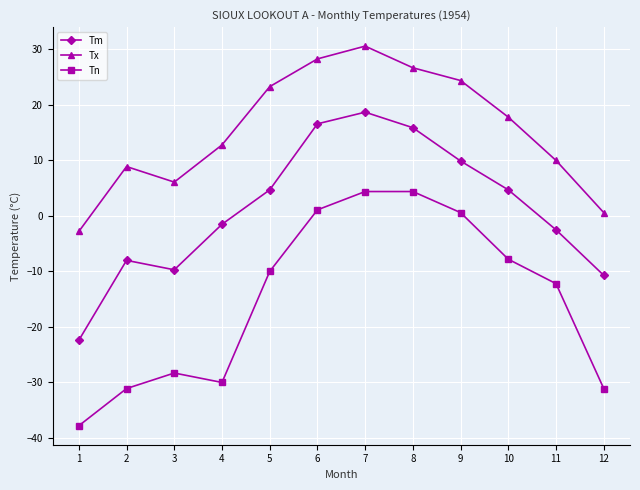

Which series changed the most between 1 and 2?

Tm